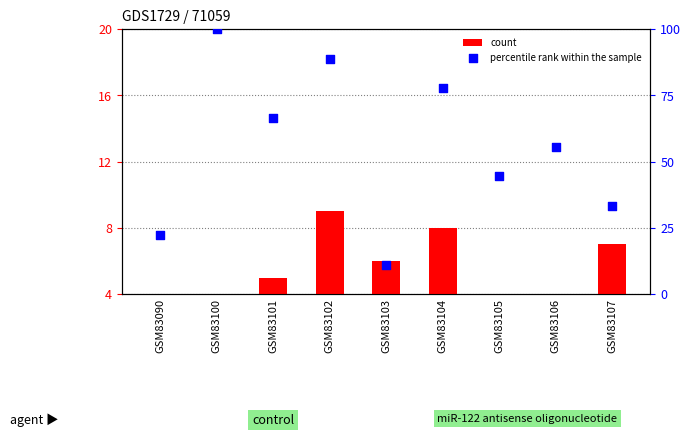

At which category is the sum across all series the highest?

GSM83100